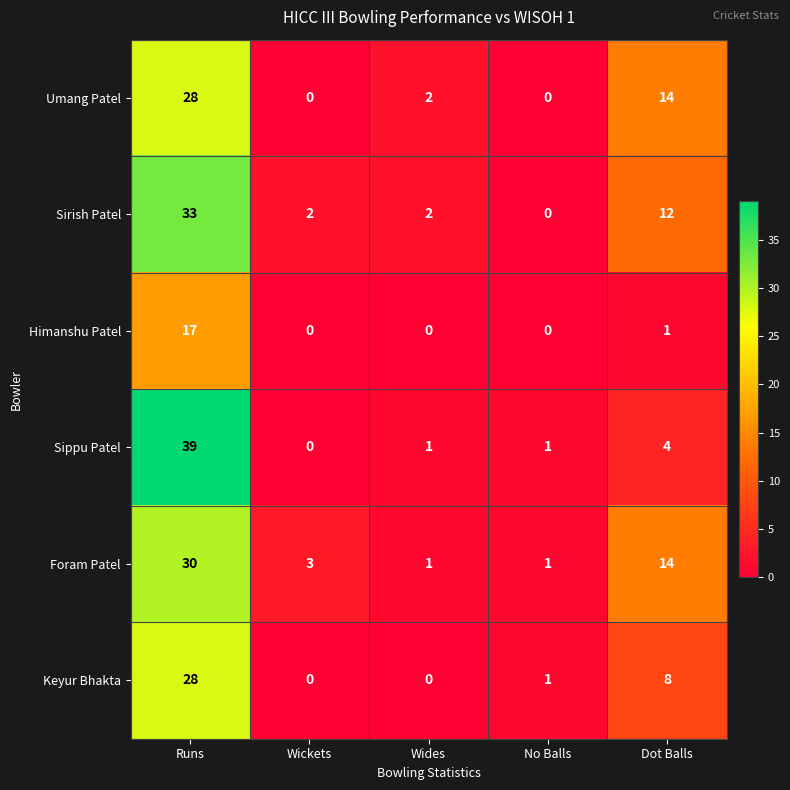

What is the average value of the Foram Patel series?

10